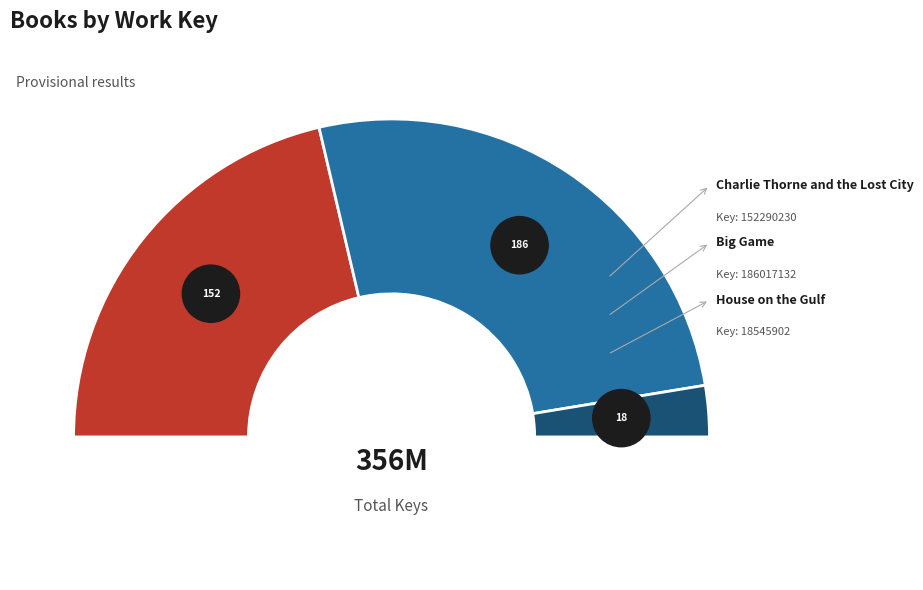

Combined, what portion of the pie is Big Game and House on the Gulf?

57.3%